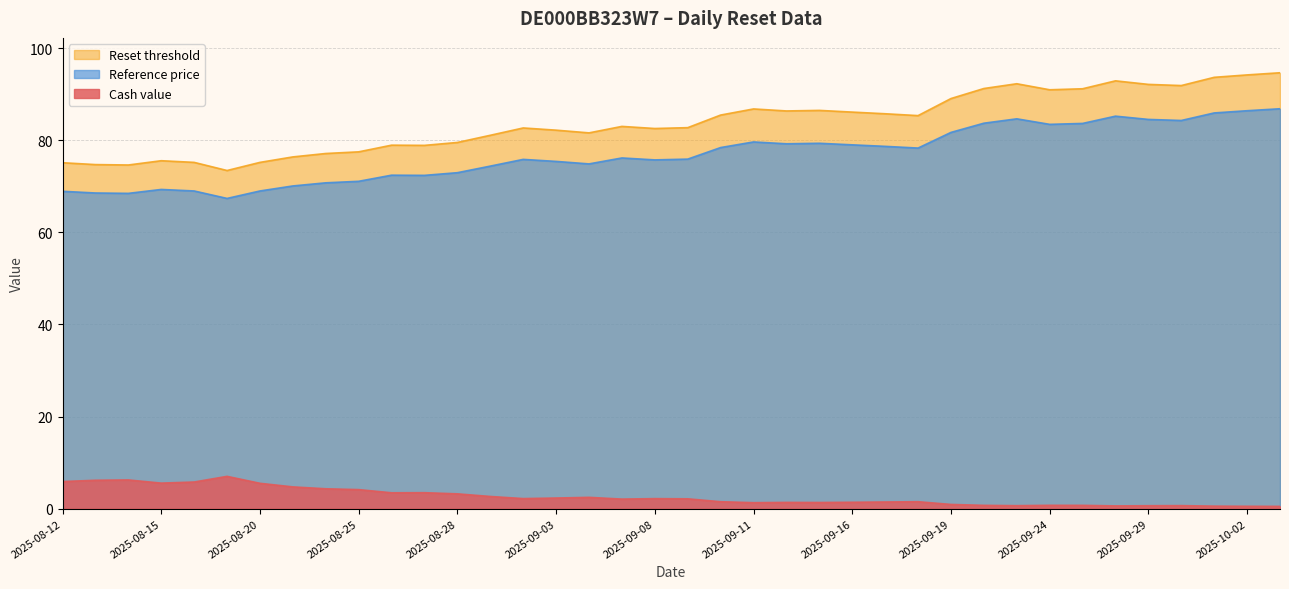

Between 2025-09-03 and 2025-08-20, which is larger?

2025-08-20